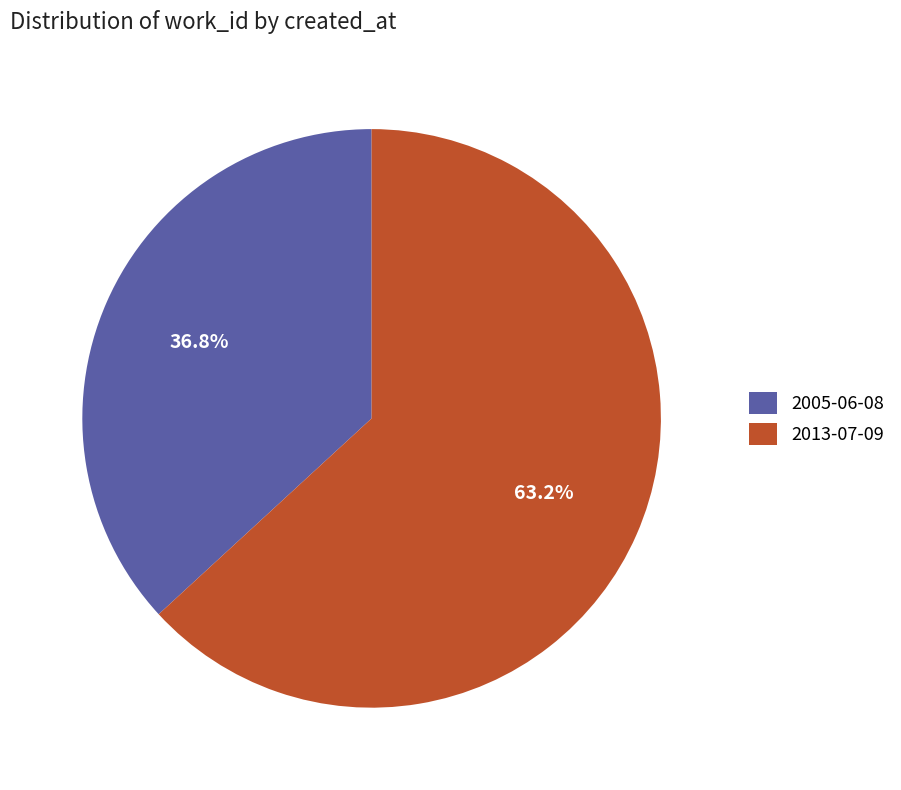

True or false: 2013-07-09 accounts for 63% of the total.

True